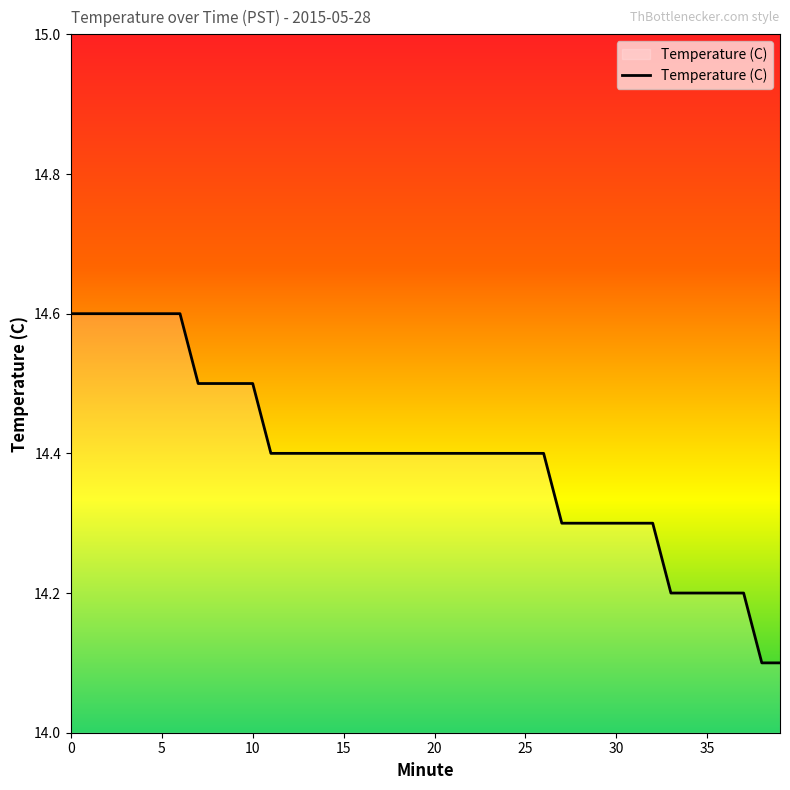

What is the smallest value displayed?

14.1